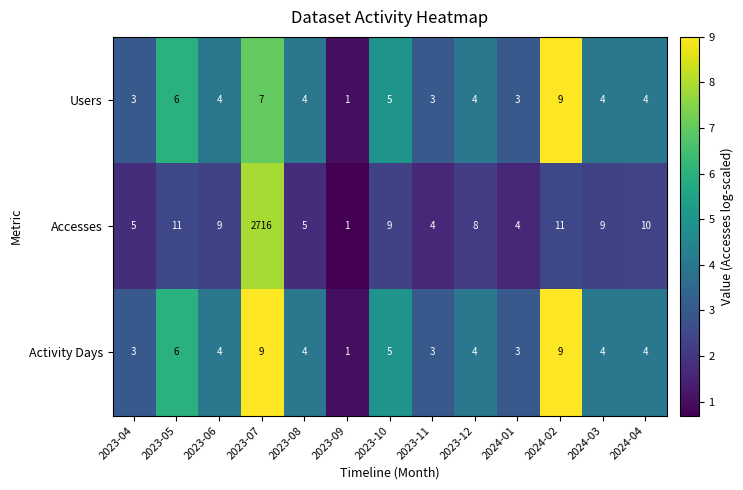

Count the number of categories in the chart.

13